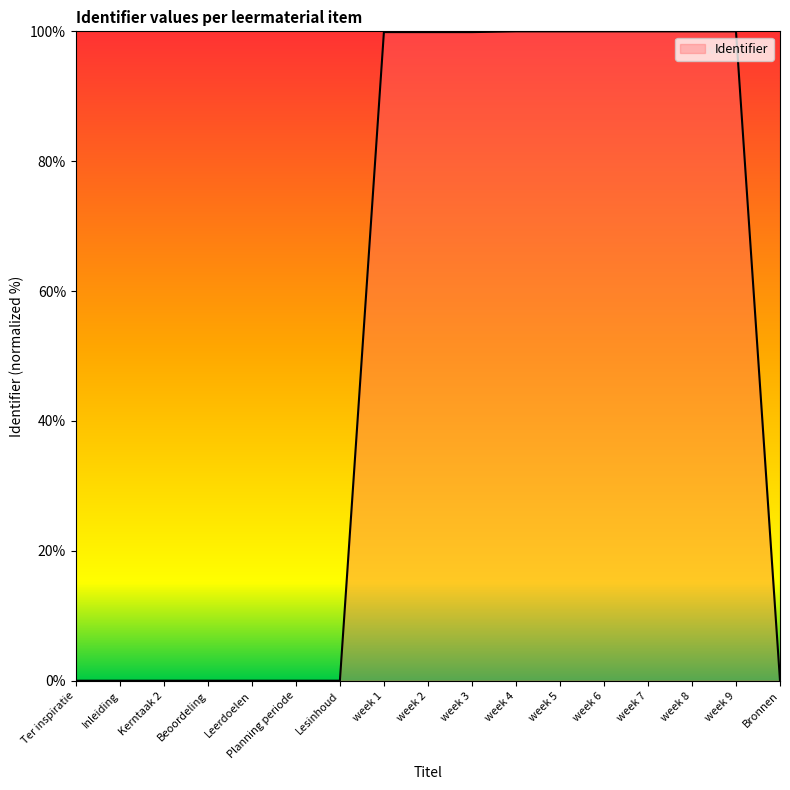

What is the difference between the maximum and minimum values?

100.0